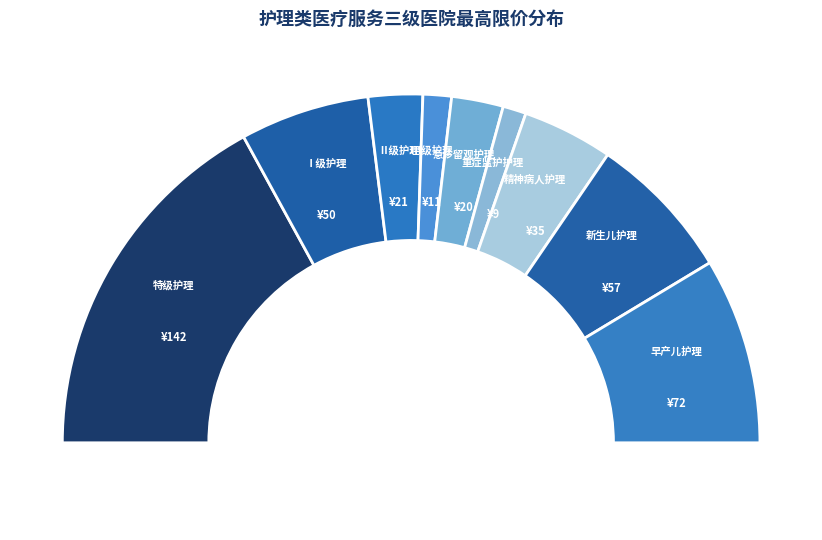

What percentage is NOT represented by 新生儿护理?

86.3%